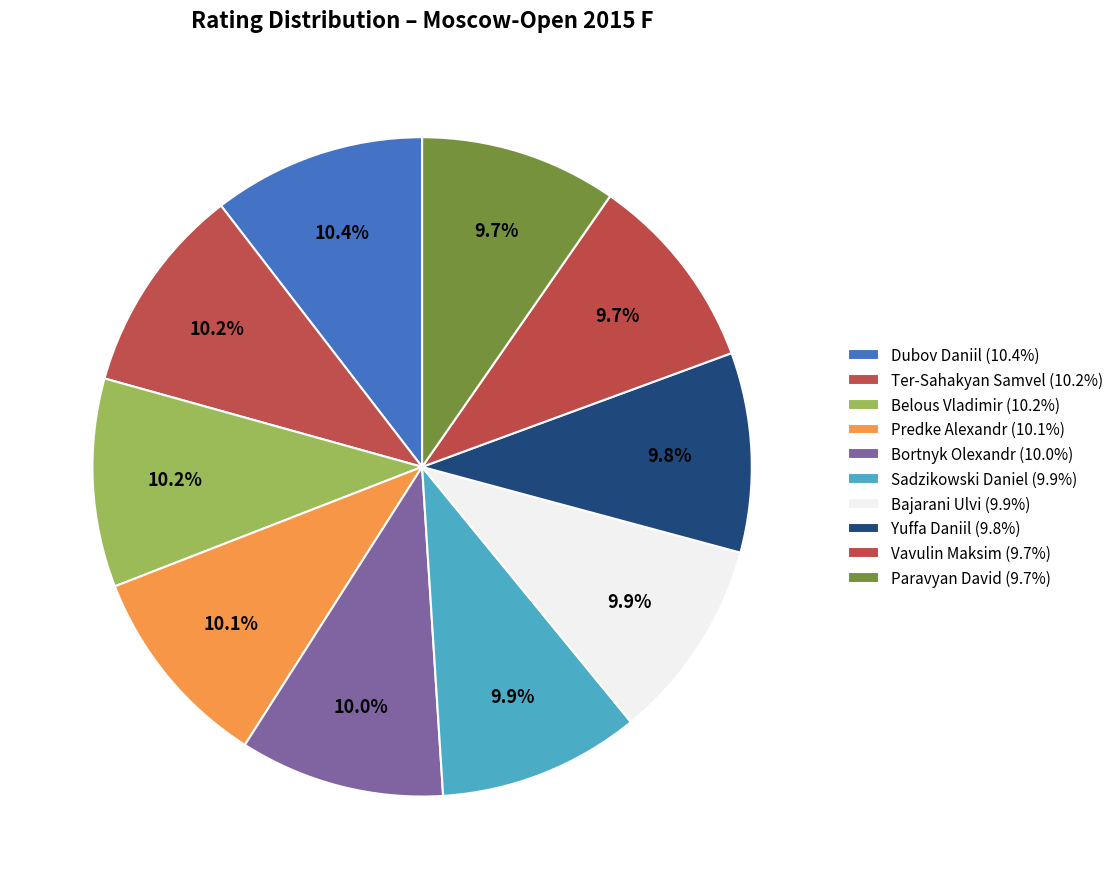

What is the smallest slice in the pie chart?

Paravyan David